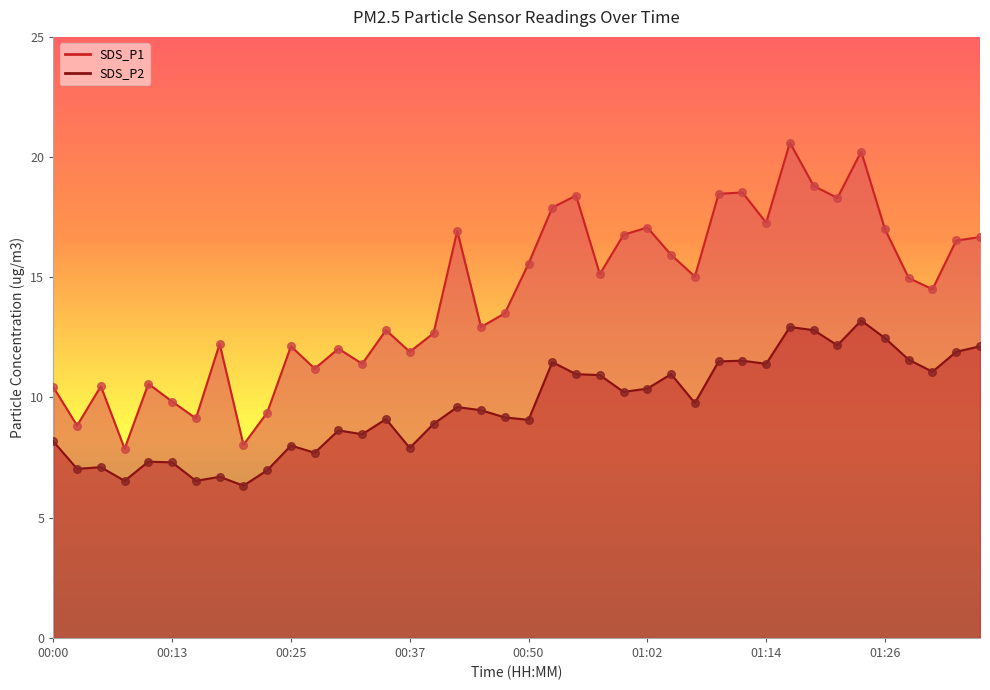

What is the total value across all series at 00:15?

15.7